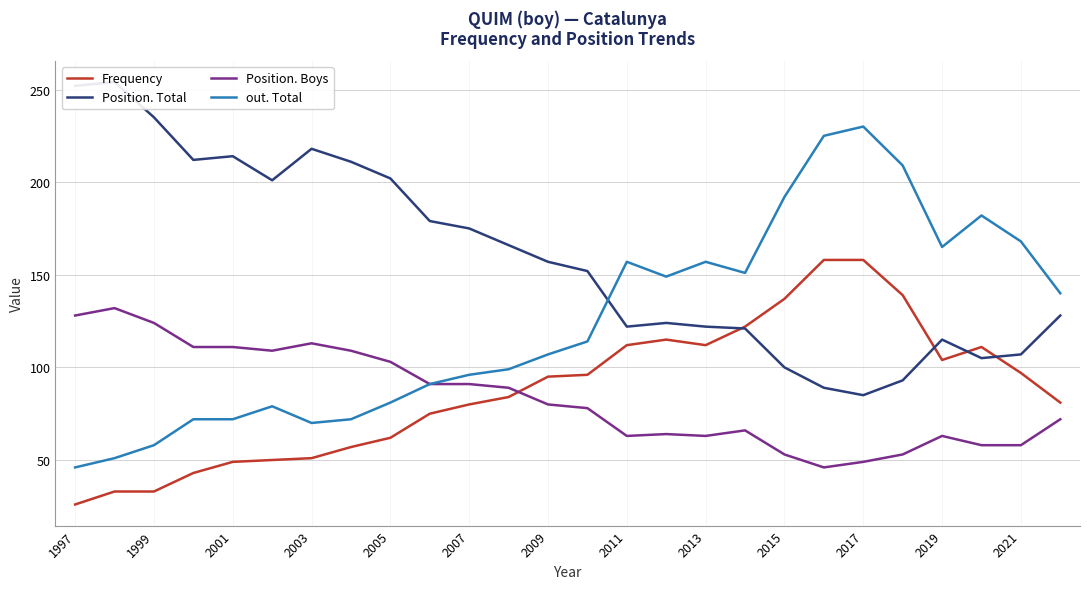

Is it true that Frequency equals 179 at 2013?

False